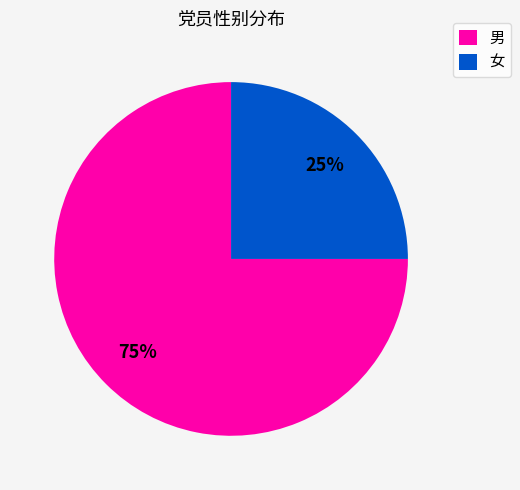

Approximately how many times larger is the value at 男 compared to 女?

3.0